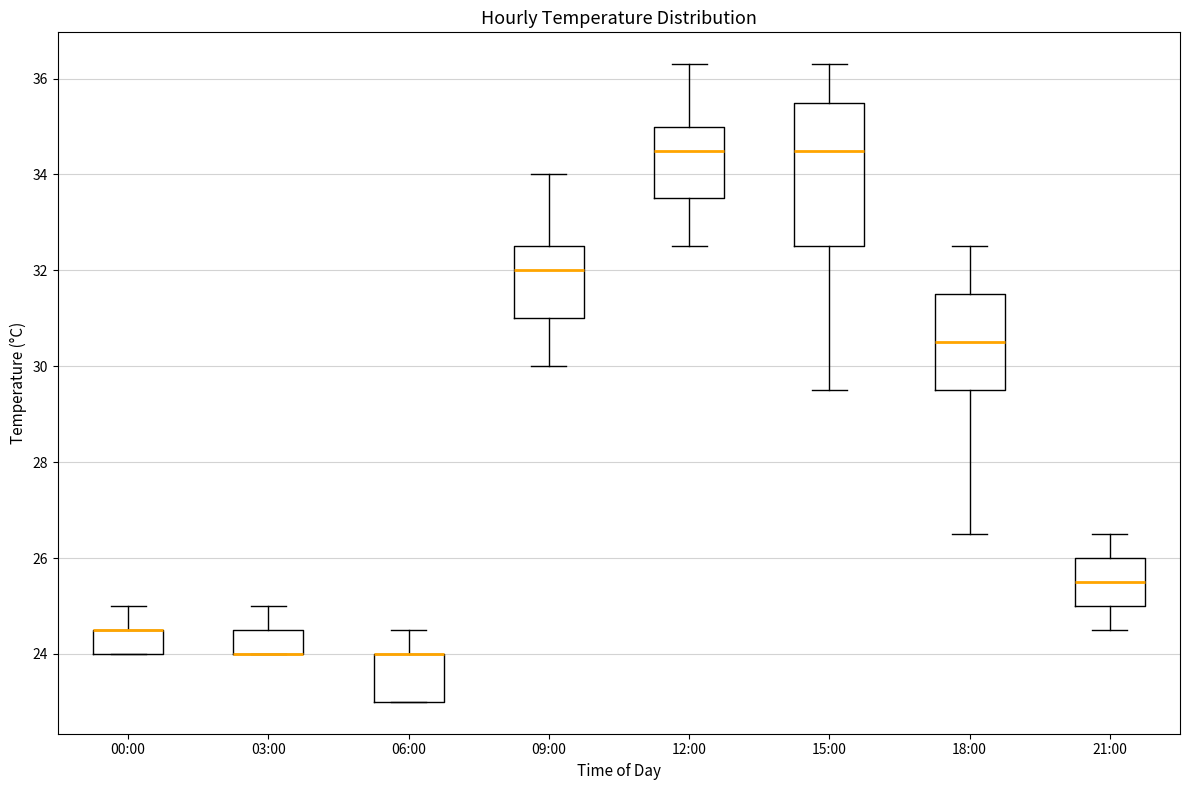

Where does the median line of the box for 18:00 sit on the y-axis? The values are not printed on the chart, so give them approximately, as read against the axis.

30.6